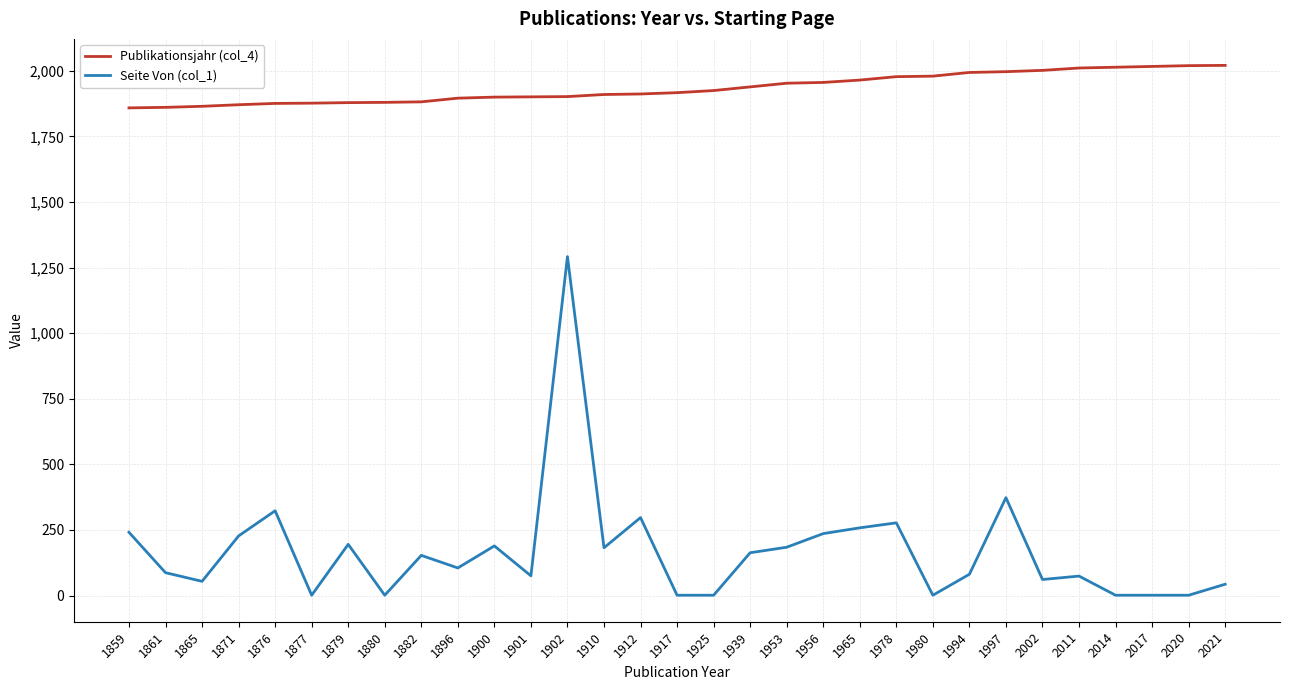

What is the smallest value displayed?

1